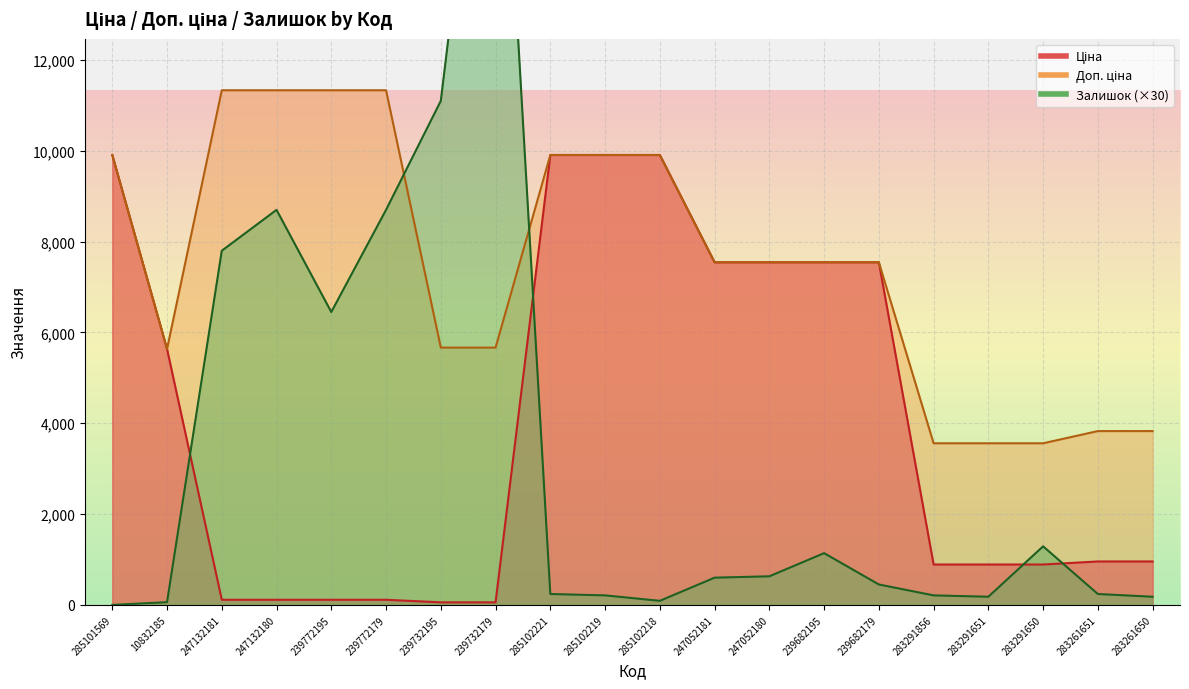

Between 247052180 and 239682179, which series saw the biggest shift?

Залишок